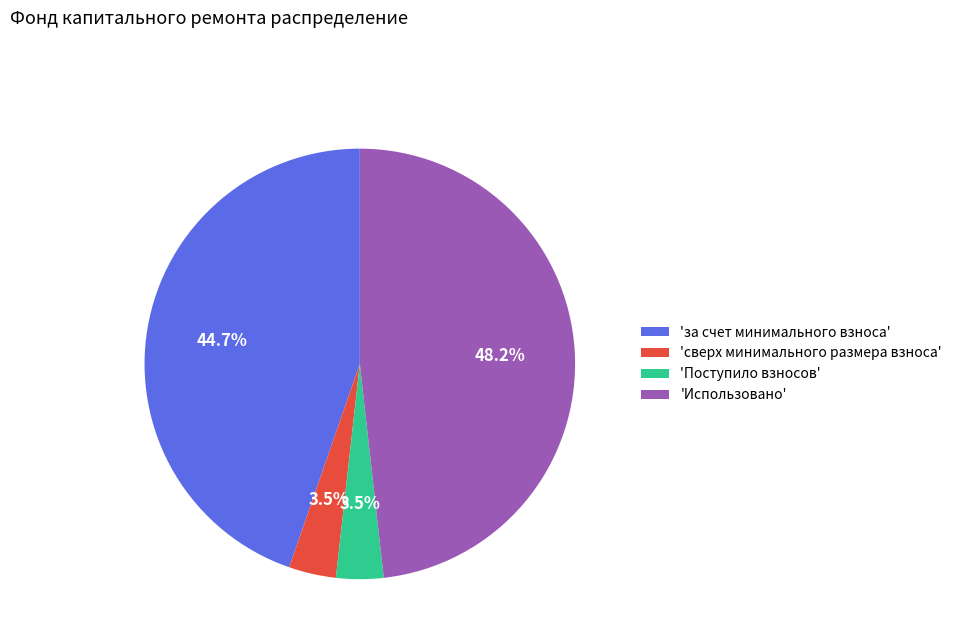

What percentage is NOT represented by 'сверх минимального размера взноса'?

96.5%